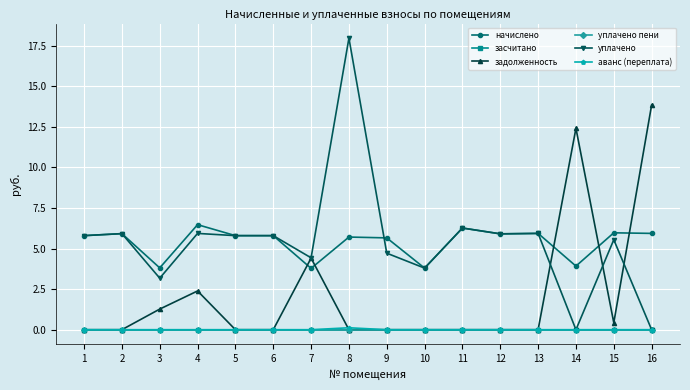

At which label is уплачено closest to 8?

11